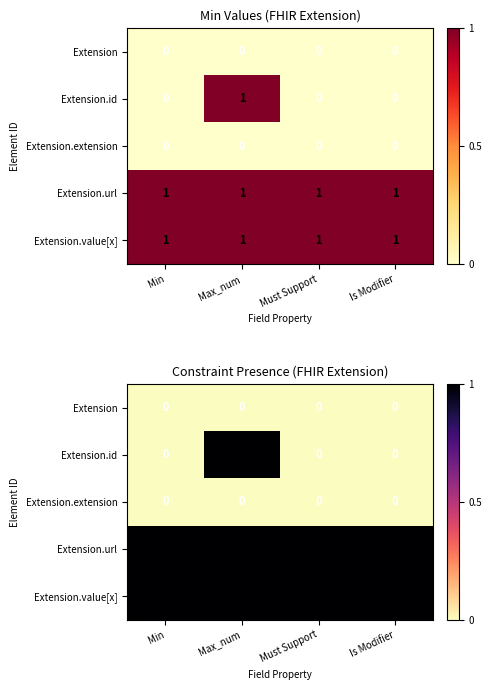

Which category has the highest value in the Extension.url series?

Min